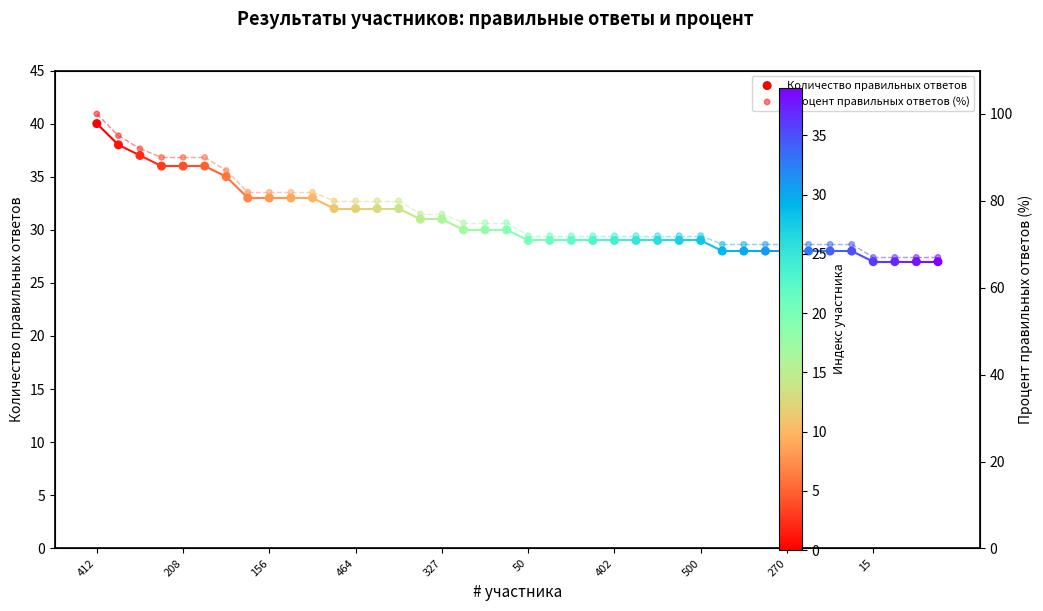

At how many categories does at least one series exceed 60?

40